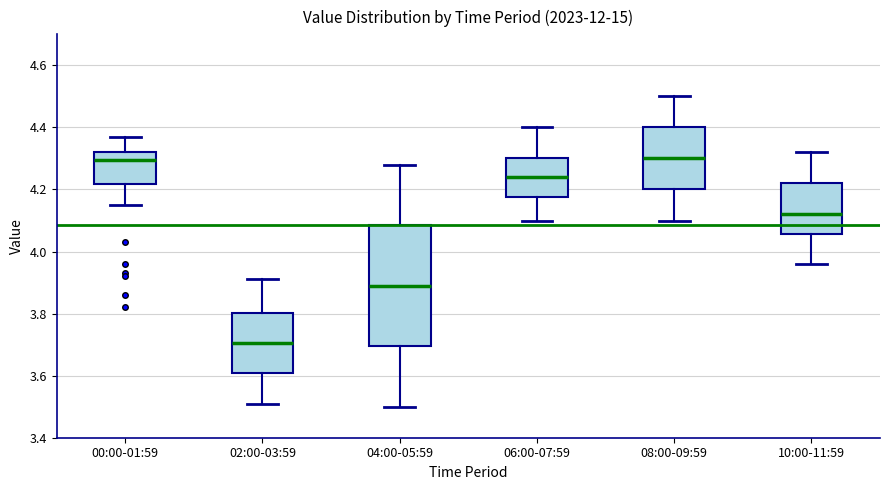

Reading left to right, transcribe this box plot: for each box, give where its median line is, the range the box spans, and where its two whiskers end, as read against the y-axis. The values are not printed on the chart, so give them approximately, as read against the axis.

00:00-01:59: median 4.30, box 4.22 to 4.32, whiskers 4.16 to 4.38
02:00-03:59: median 3.70, box 3.60 to 3.80, whiskers 3.52 to 3.92
04:00-05:59: median 3.90, box 3.70 to 4.08, whiskers 3.50 to 4.28
06:00-07:59: median 4.24, box 4.18 to 4.30, whiskers 4.10 to 4.40
08:00-09:59: median 4.30, box 4.20 to 4.40, whiskers 4.10 to 4.50
10:00-11:59: median 4.12, box 4.06 to 4.22, whiskers 3.96 to 4.32